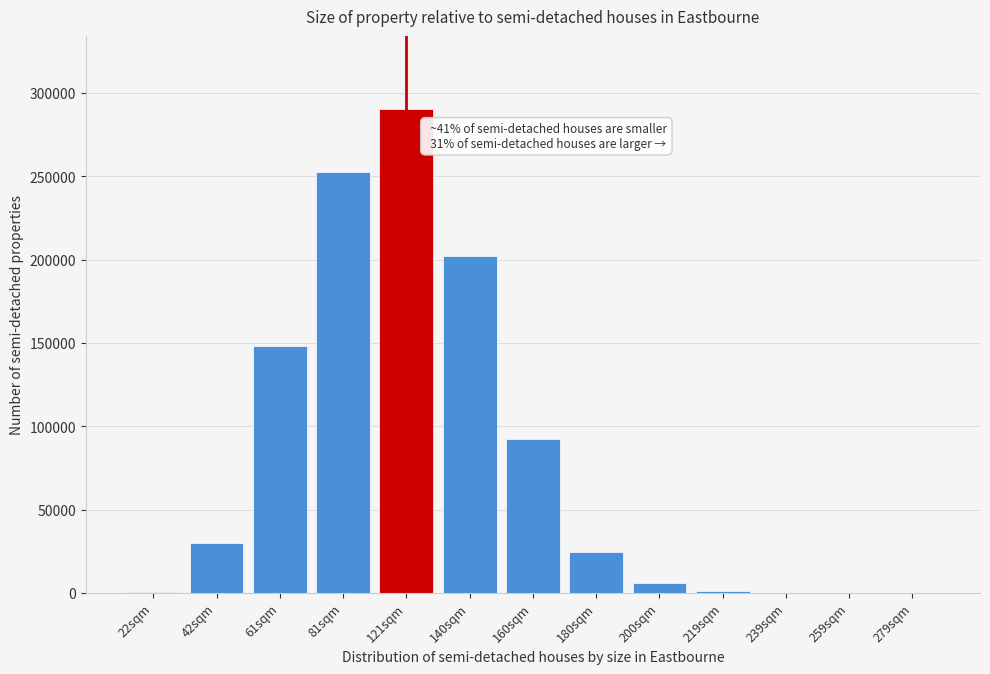

What is the sum of all values?

1047499